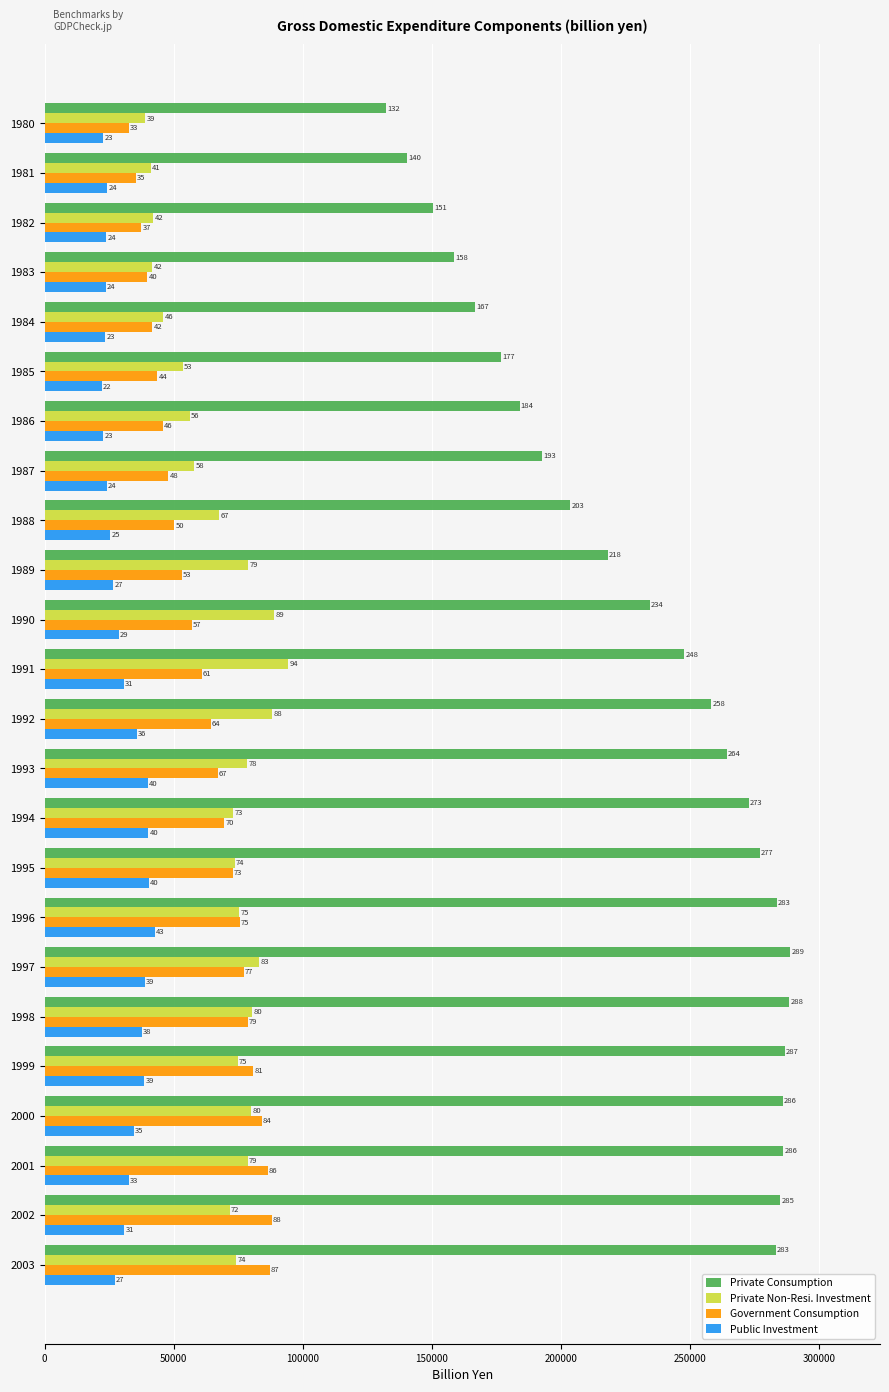

What are all the series names shown in the legend?

Private Consumption, Private Non-Resi. Investment, Government Consumption, Public Investment